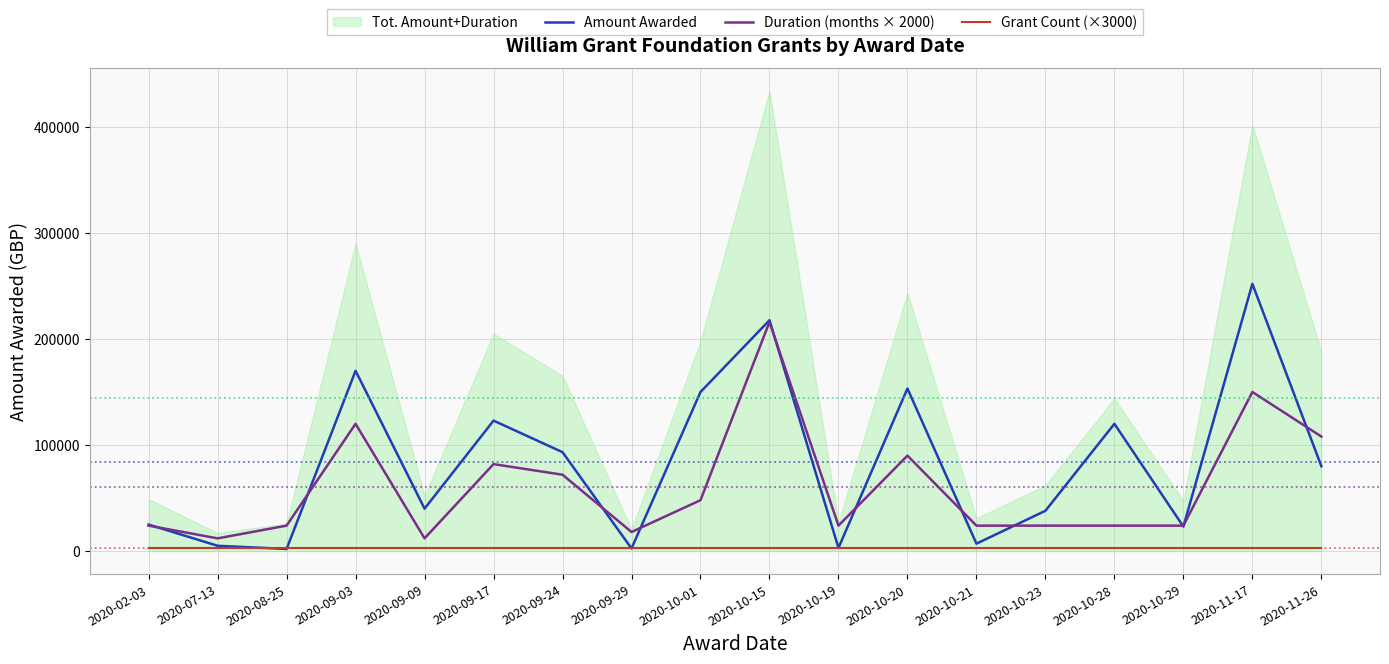

Between 2020-10-01 and 2020-10-20, which series saw the biggest shift?

Duration (months × 2000)